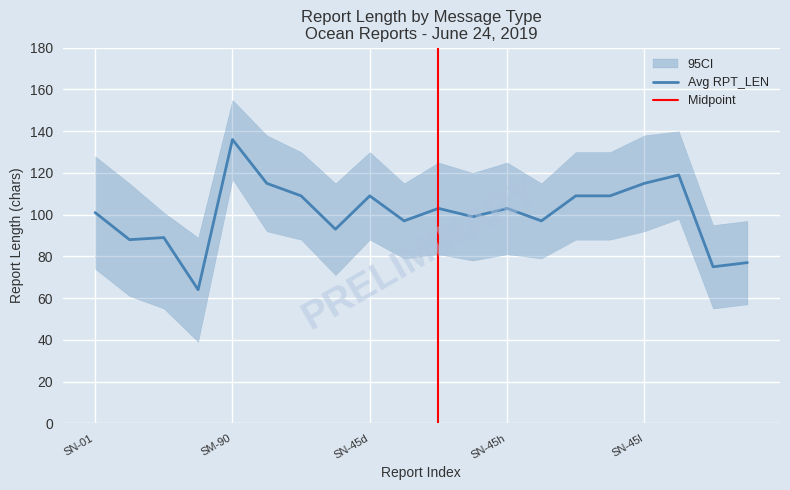

What is the value of the avg_RPT_LEN point at the 20th from the left?

77